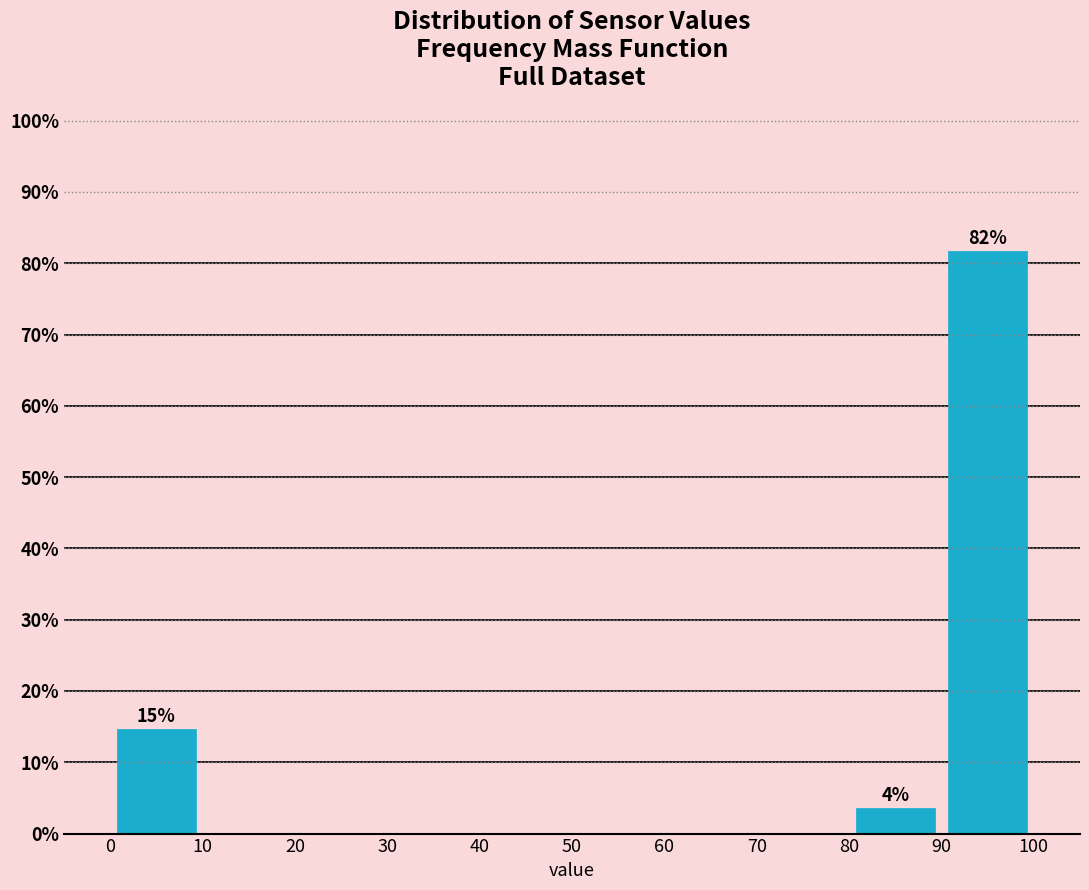

Over which range of the x-axis is the bar tallest?

90 to 100